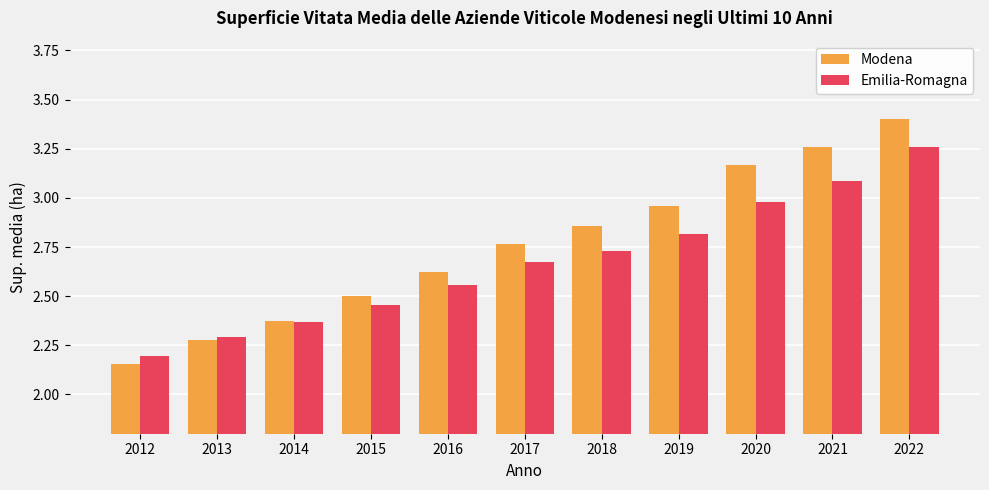

List the series in order of their overall mean, lowest first.

Emilia-Romagna, Modena